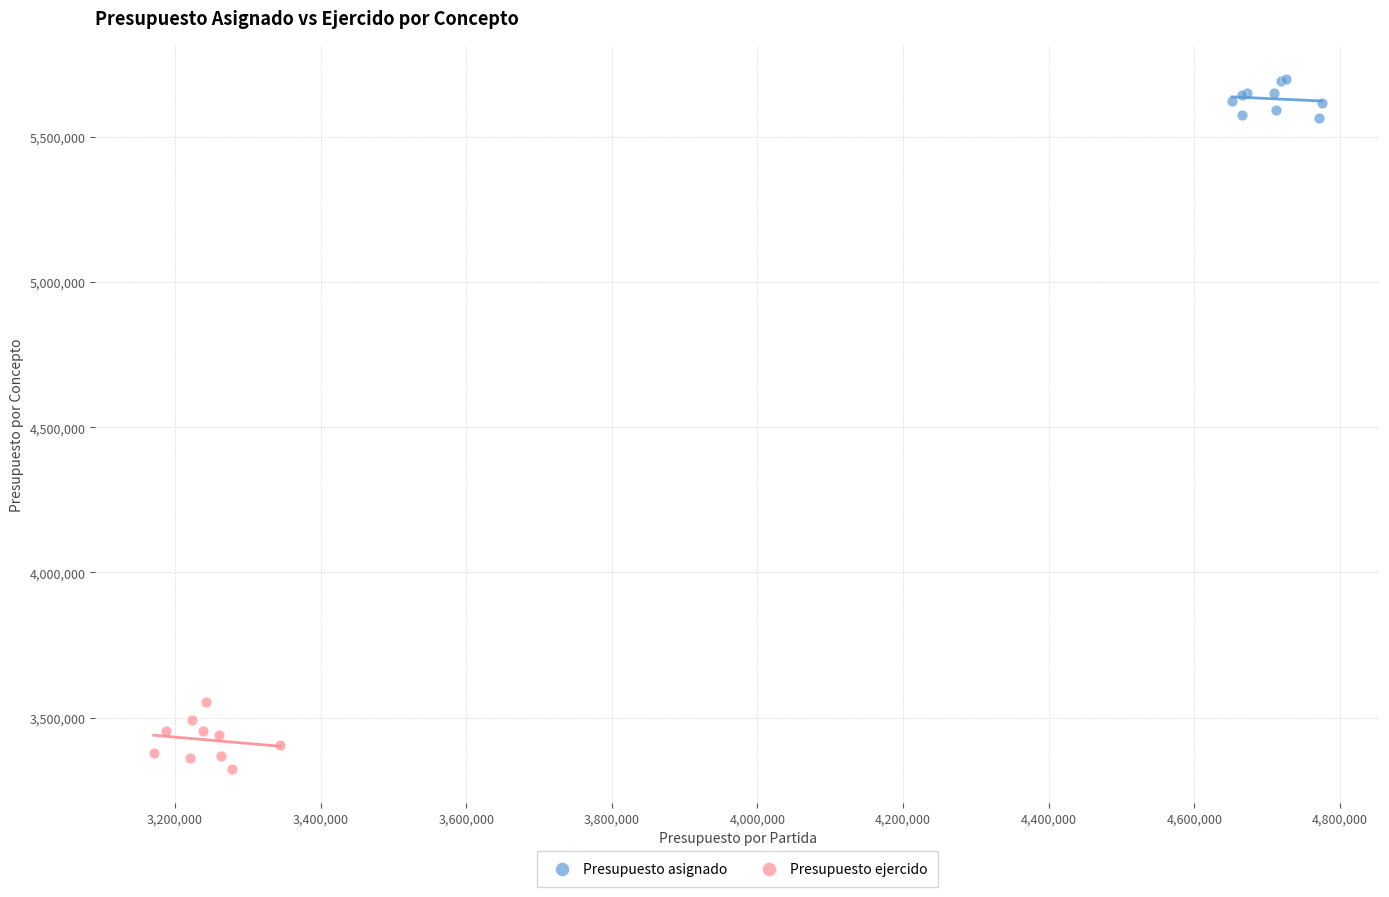

Which series contains the highest Y value?

Presupuesto asignado